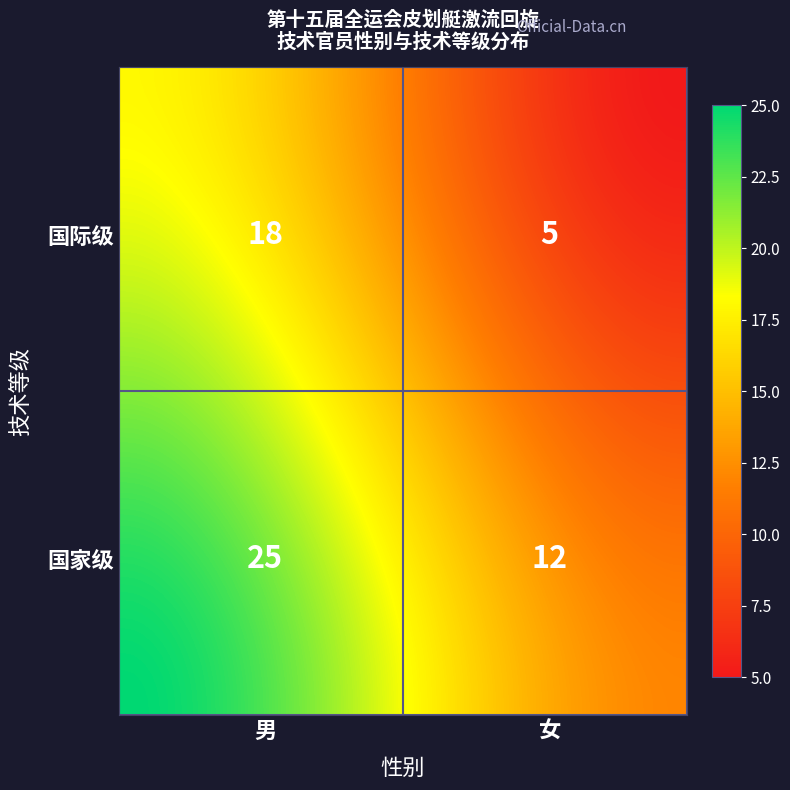

What is the sum of the 国际级 values at 女 and 男?

23.0